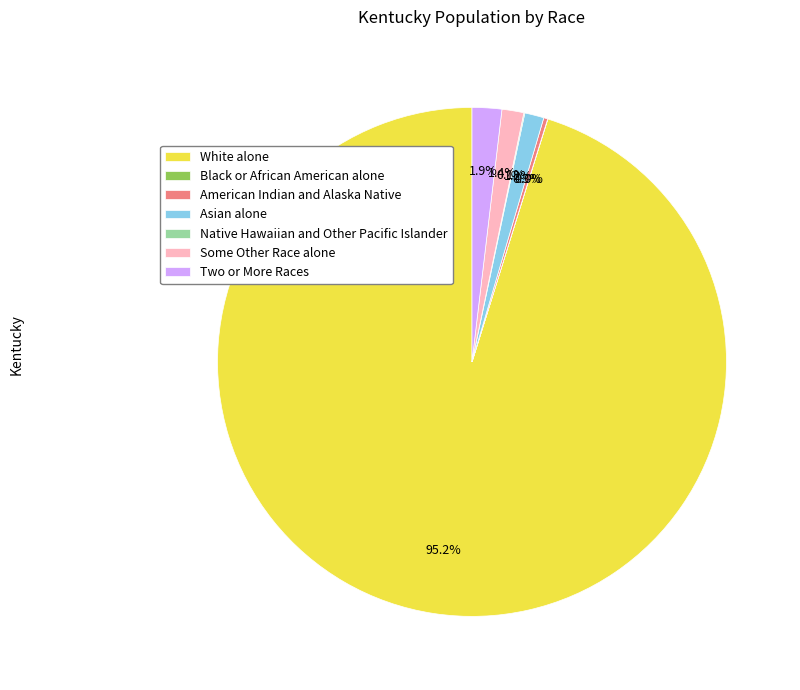

Does White alone account for over 50% of the chart?

Yes